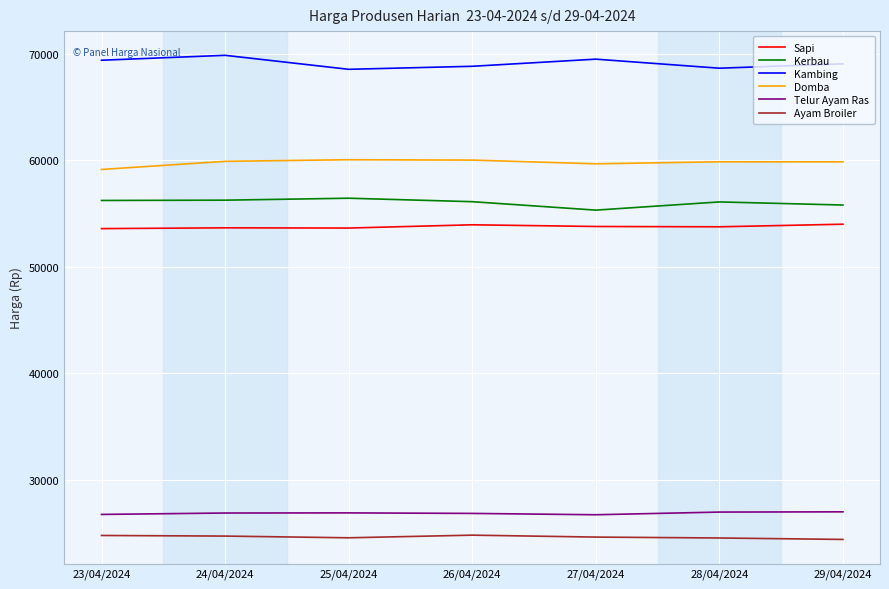

Is this an area chart (filled region under the line)?

No